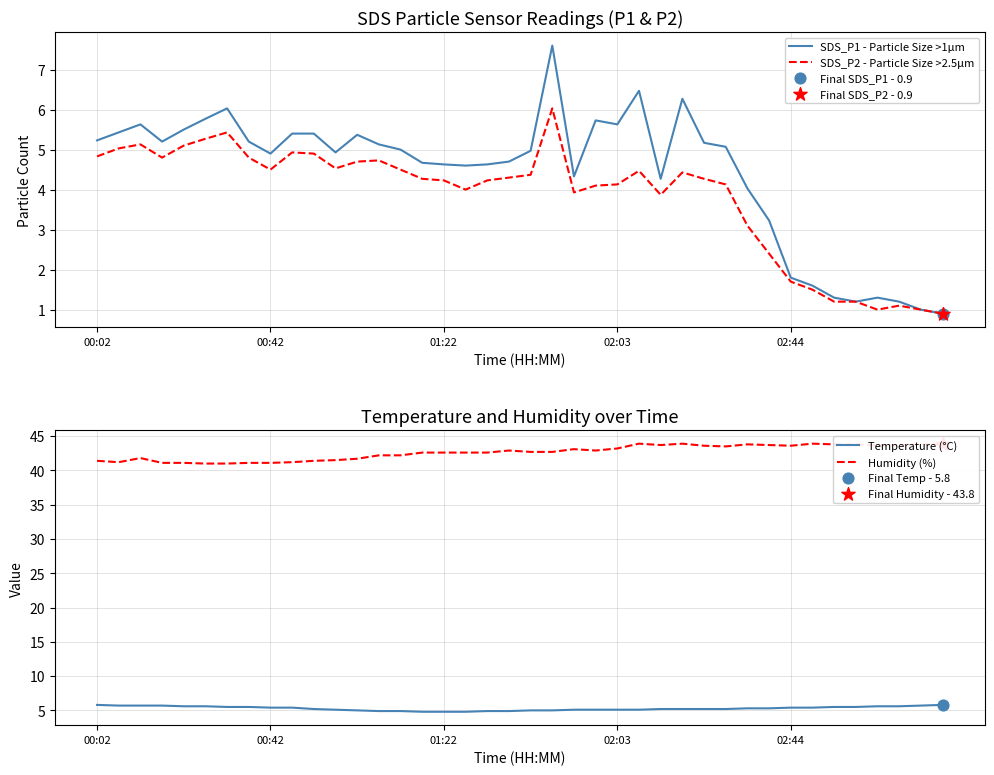

Which series contains the highest Y value?

Humidity (%)